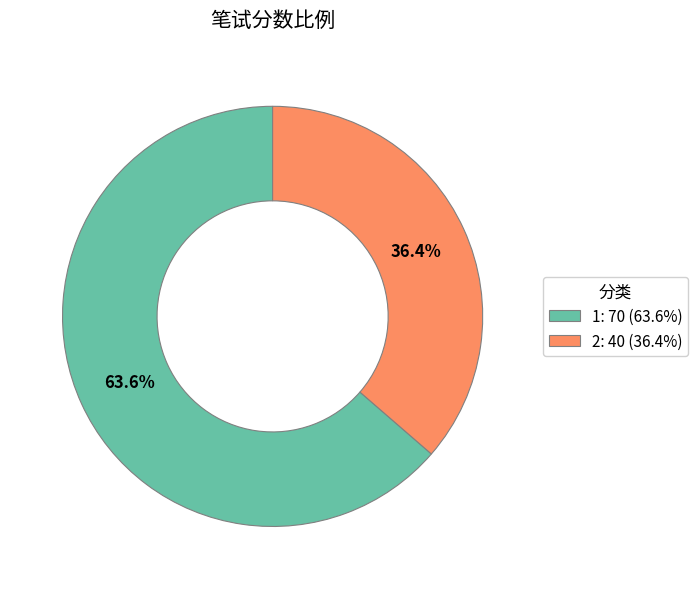

The 2 slice represents 26% of the pie. True or false?

False